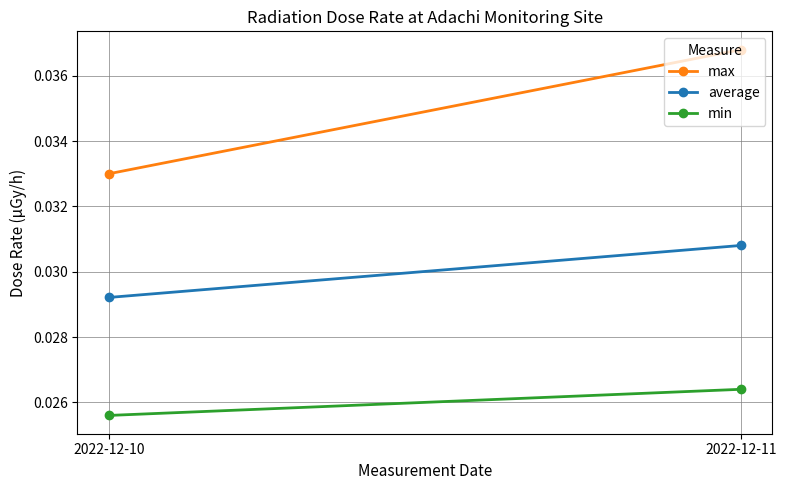

What is the total value across all series at 2022-12-11?

0.1